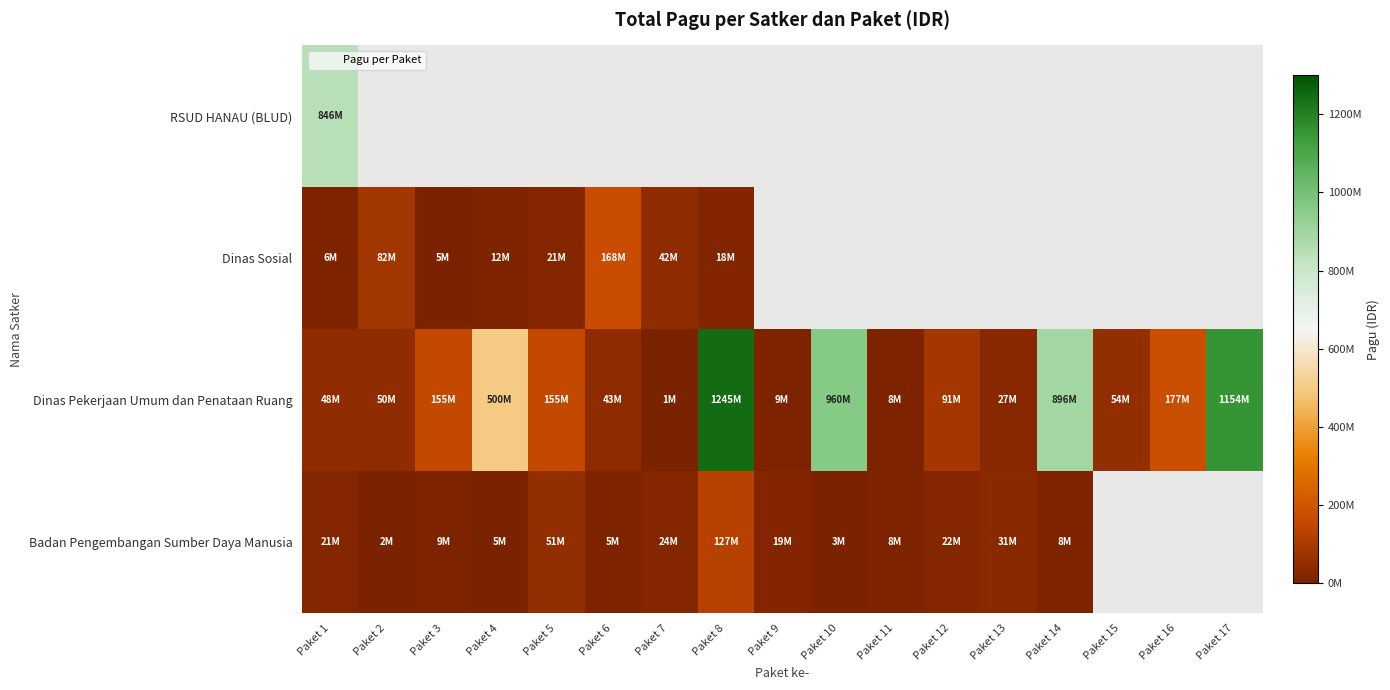

Which category has the highest value in the Dinas Pekerjaan Umum dan Penataan Ruang series?

Paket 8